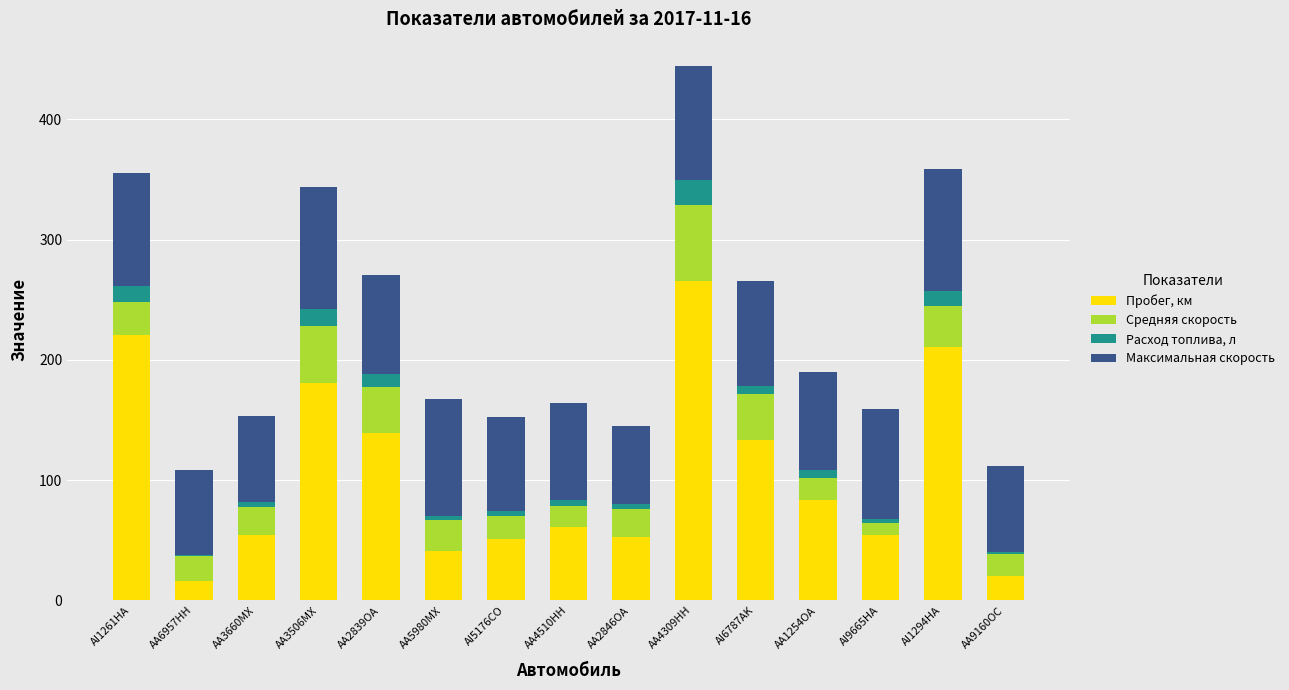

What is the total value across all series at AA2839OA?

270.3